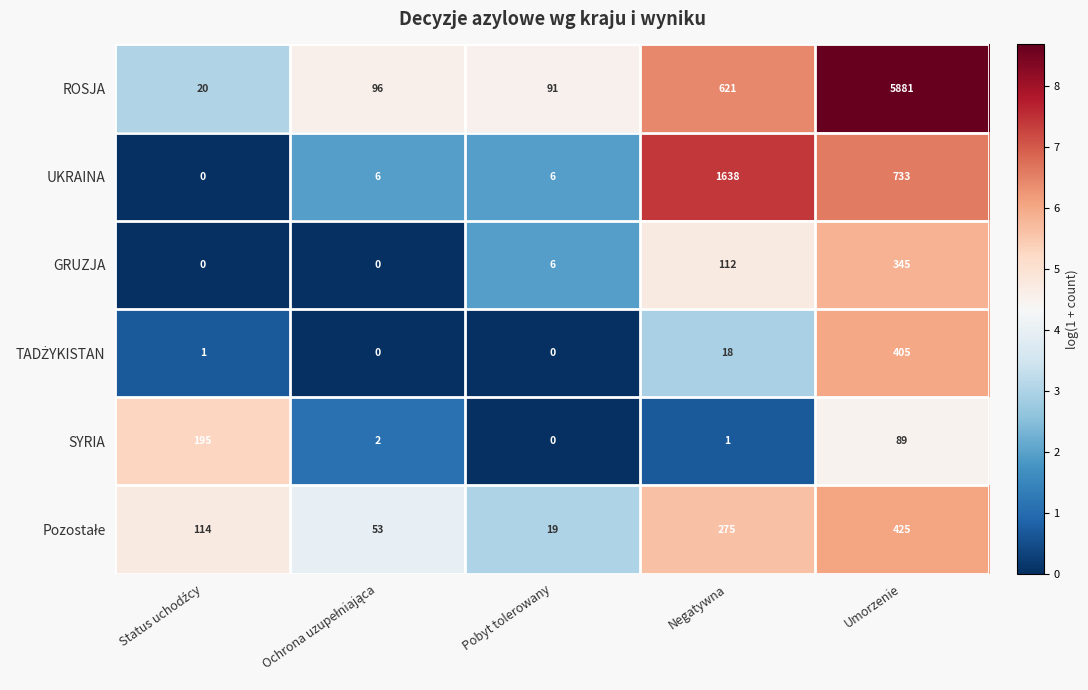

Where is SYRIA nearest to the value 97?

Umorzenie